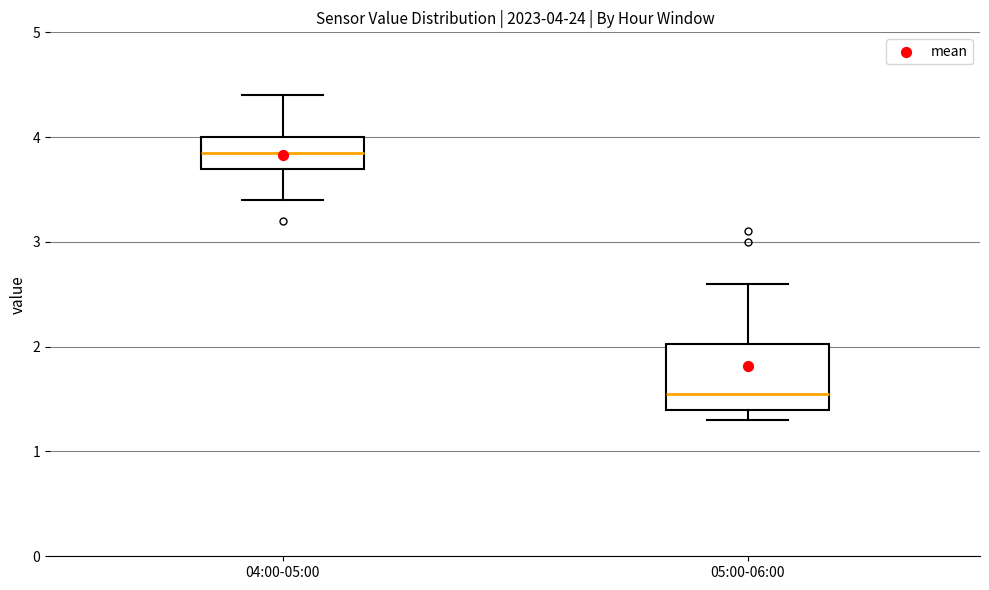

Which box is the tallest, from its lower edge to its upper edge?

05:00-06:00